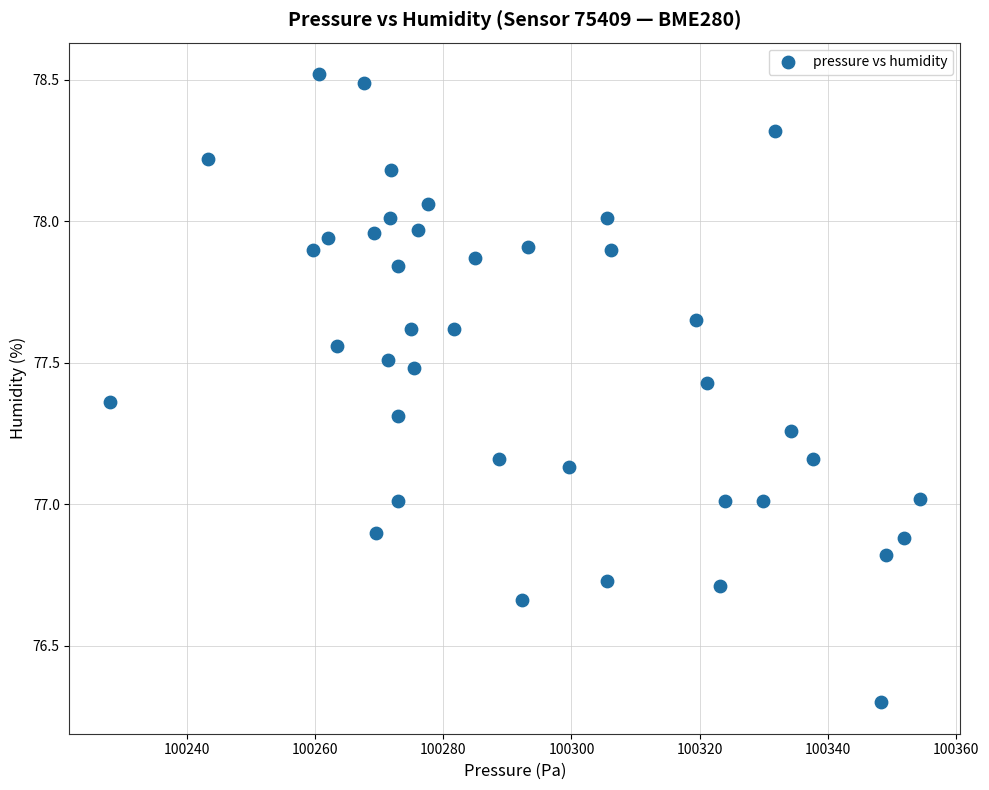

What is the range of X values (max minus min)?

126.2